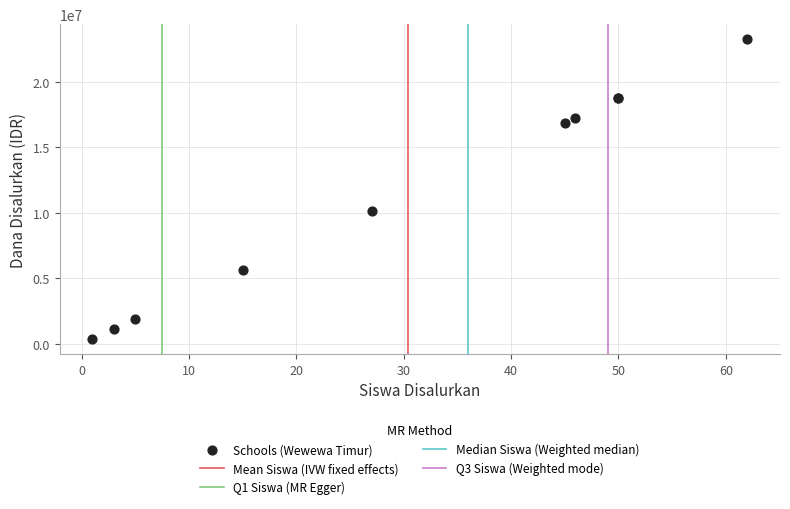

What Y value in the scatter plot is closest to 11812500?

10125000